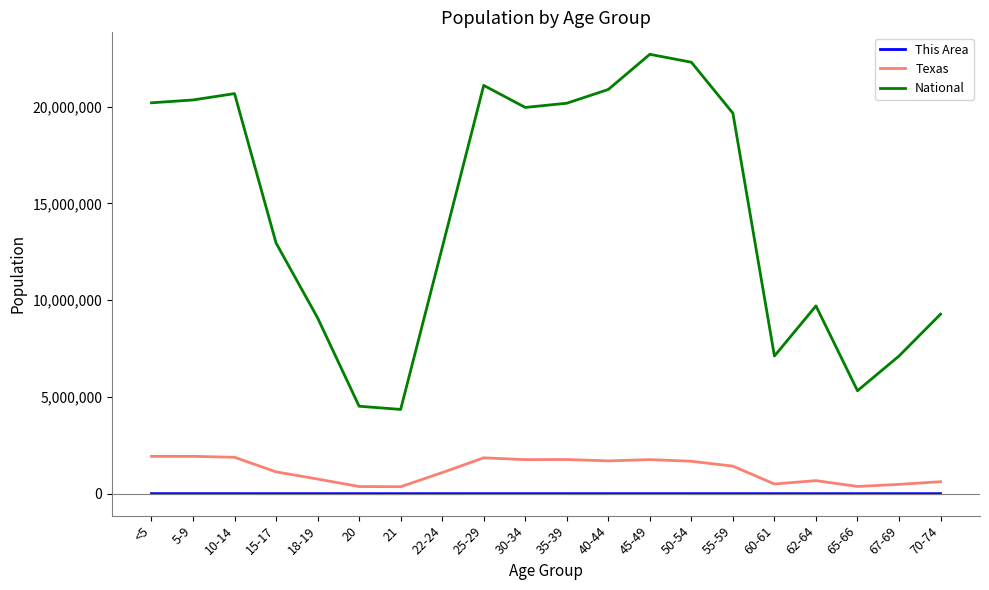

What is the difference between the highest and lowest values at 20?

4518868